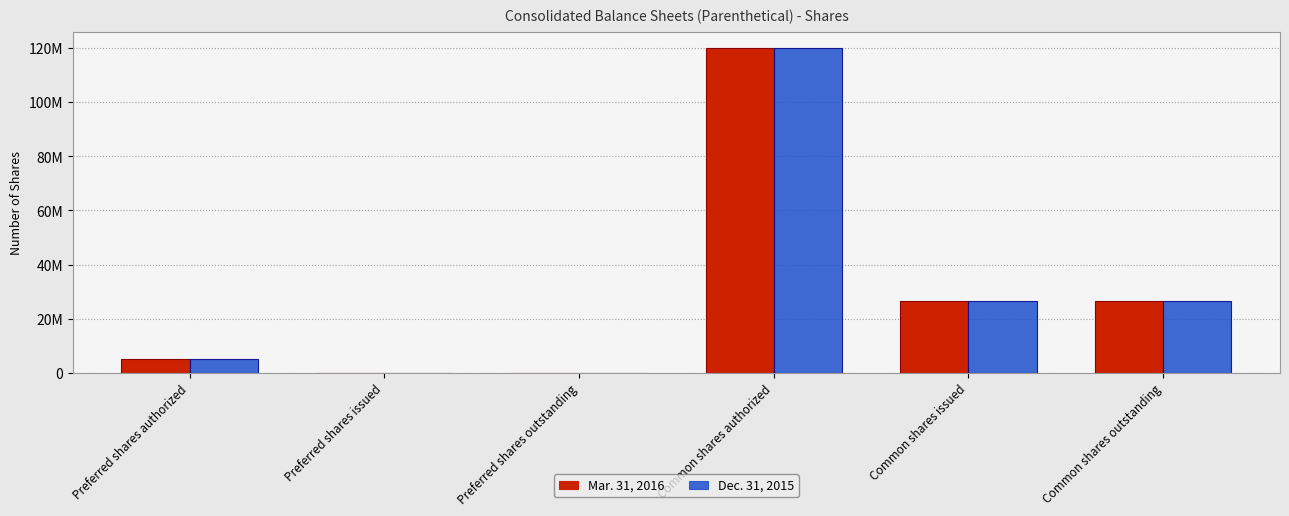

Which has a higher value, Preferred shares issued or Common shares authorized?

Common shares authorized